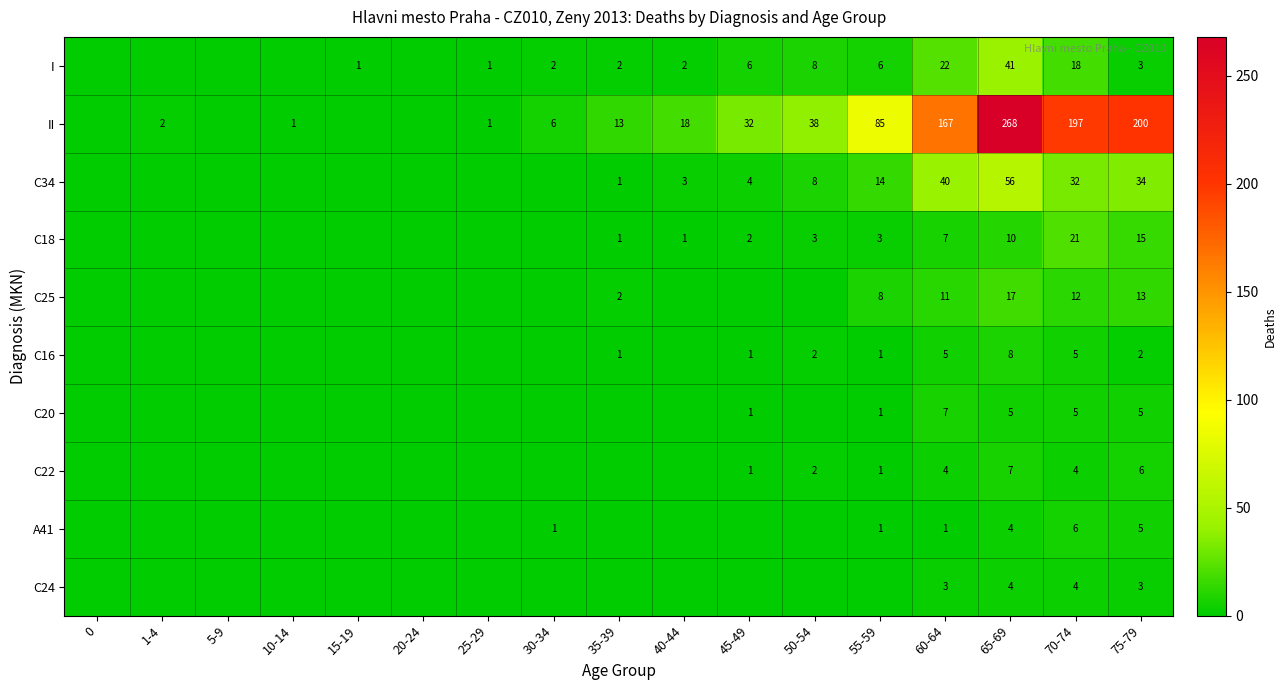

The value of C18 at 70-74 is 8. True or false?

False